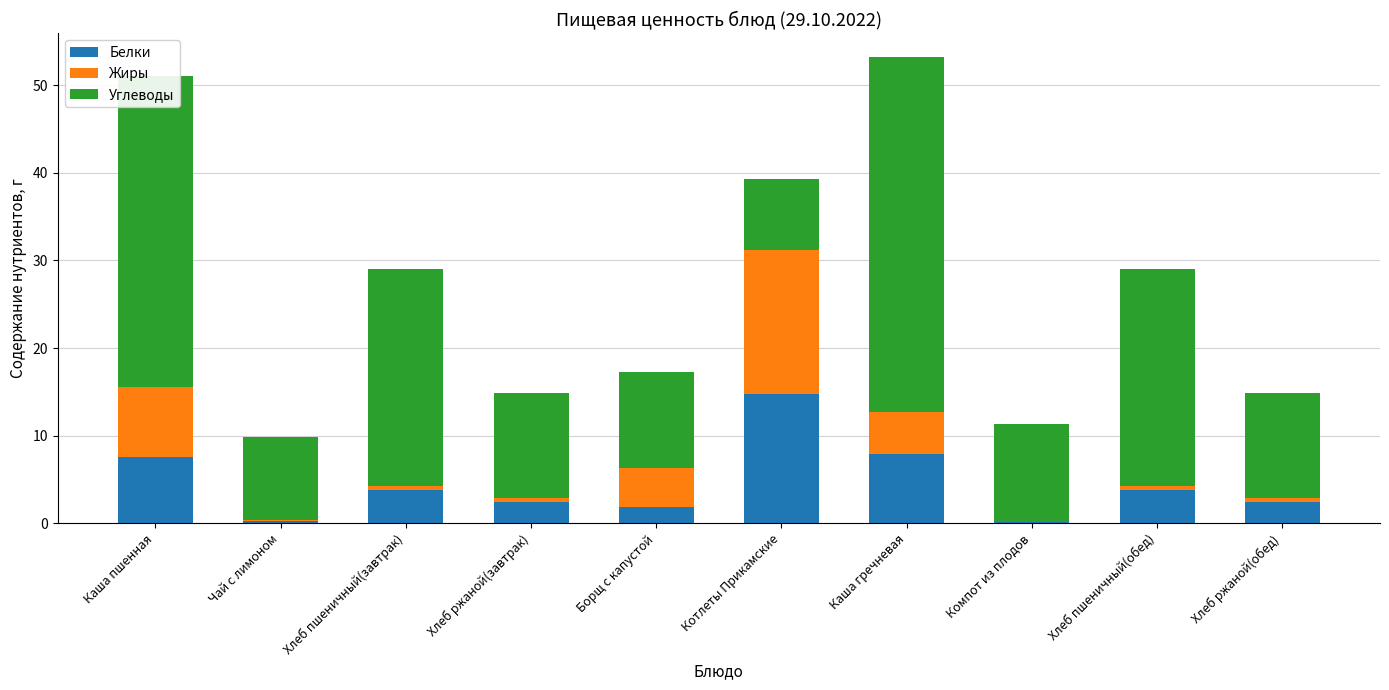

At which label does Белки first exceed 3?

Каша пшенная